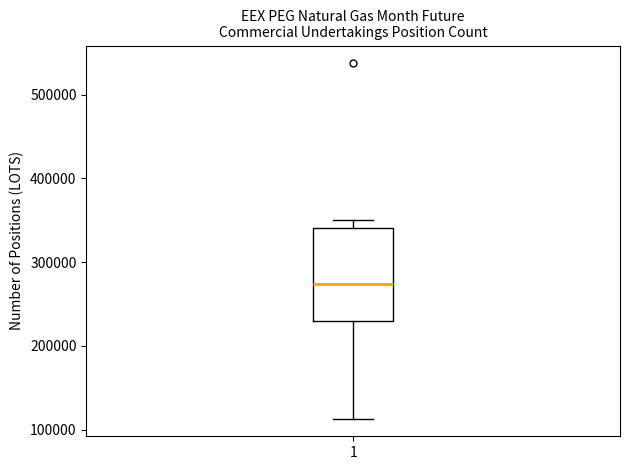

Read this box plot against the y-axis: the position of the median line, the range covered by the box, and the ends of both whiskers. The values are not printed on the chart, so give them approximately, as read against the axis.

median 270000, box 230000 to 340000, whiskers 110000 to 350000